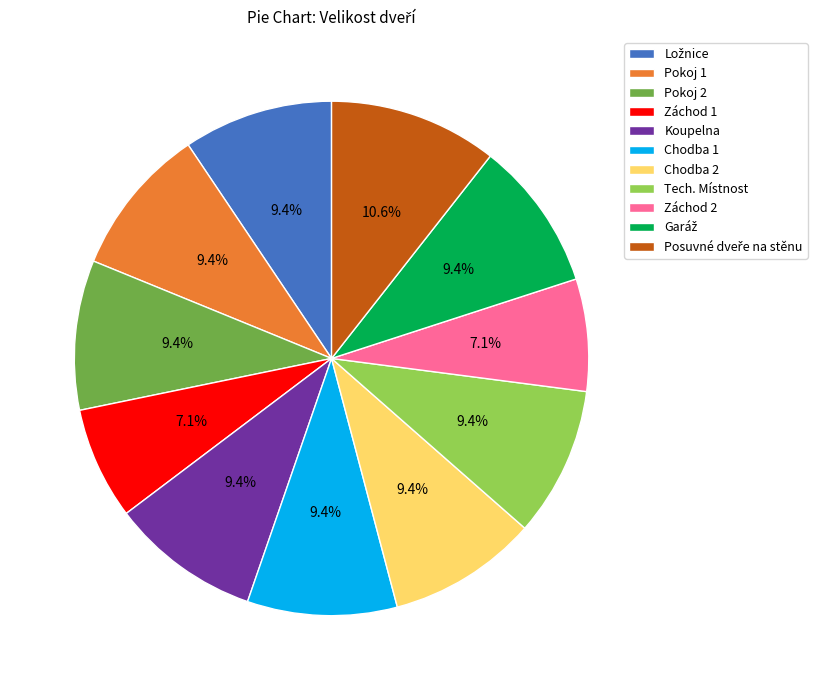

Approximately how many times larger is the value at Chodba 1 compared to Tech. Místnost?

1.0